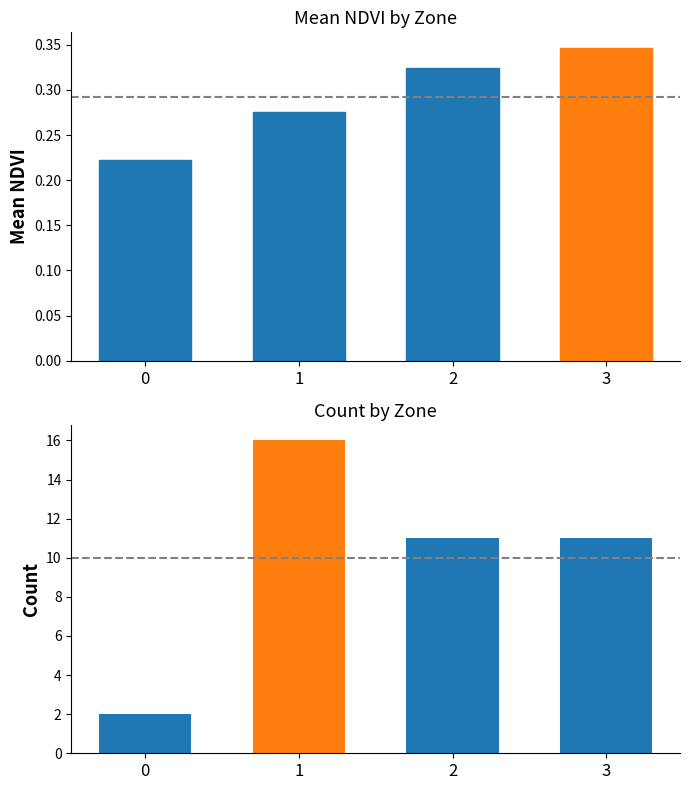

List the labels in order of value, smallest first.

0, 1, 2, 3